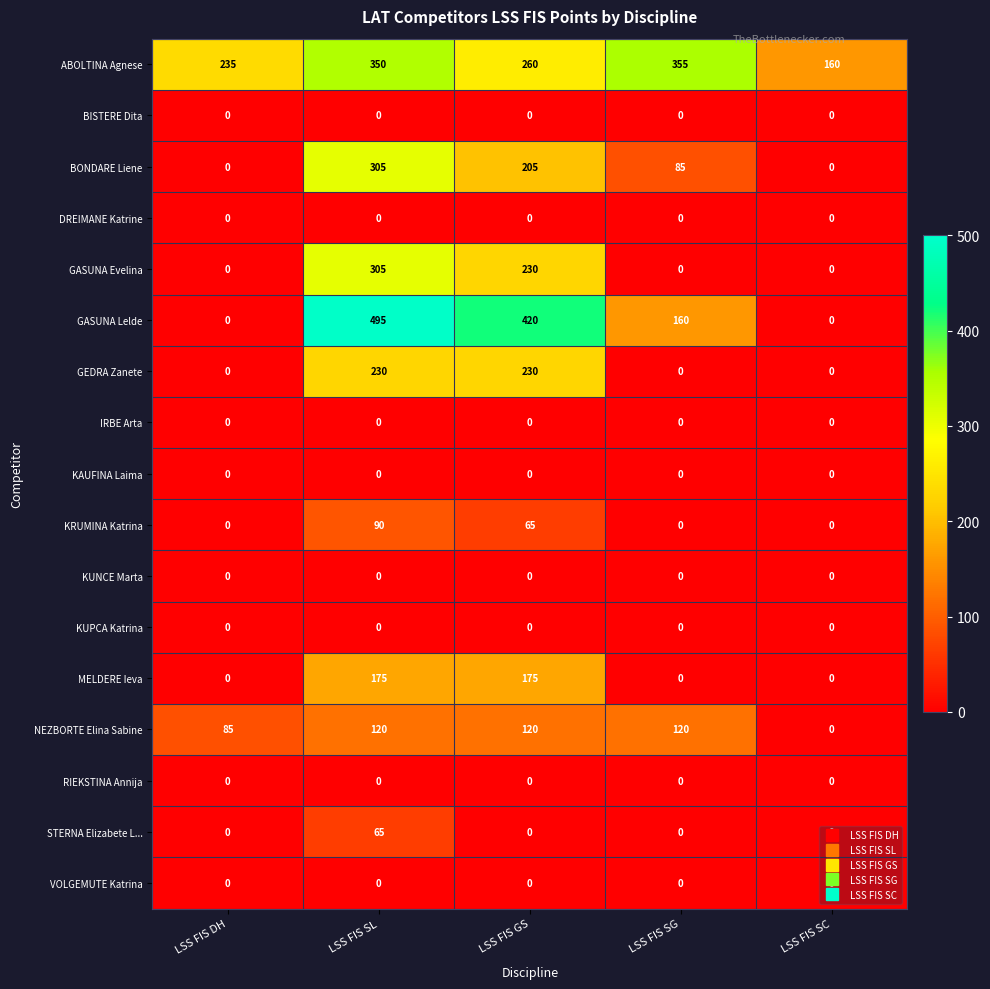

How many distinct data groups are displayed?

17